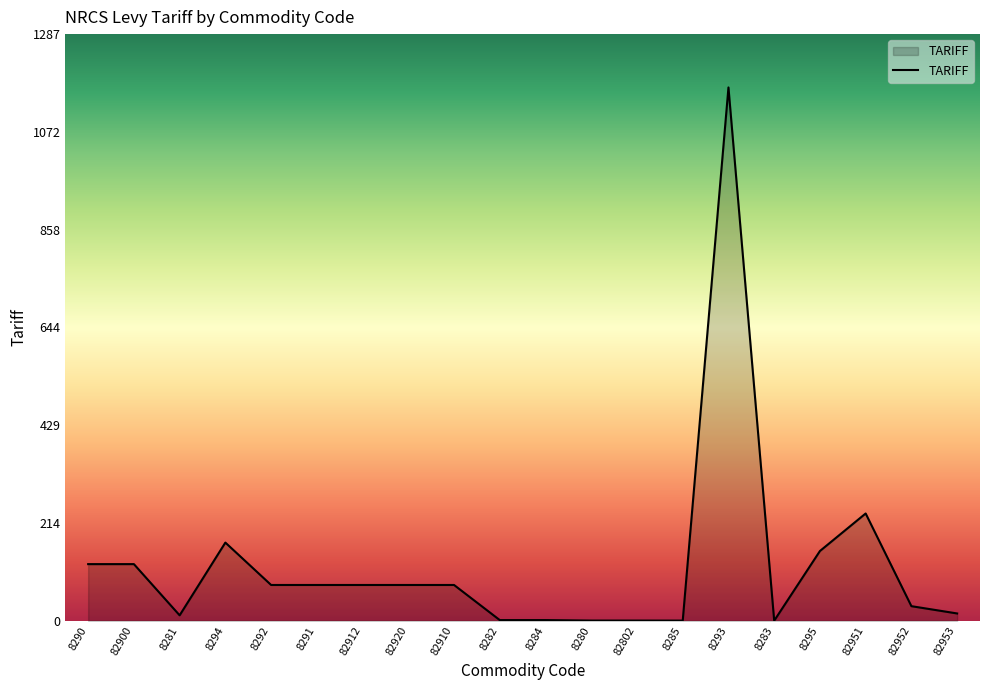

True or false: the data shows 1.4 at 8282.

True